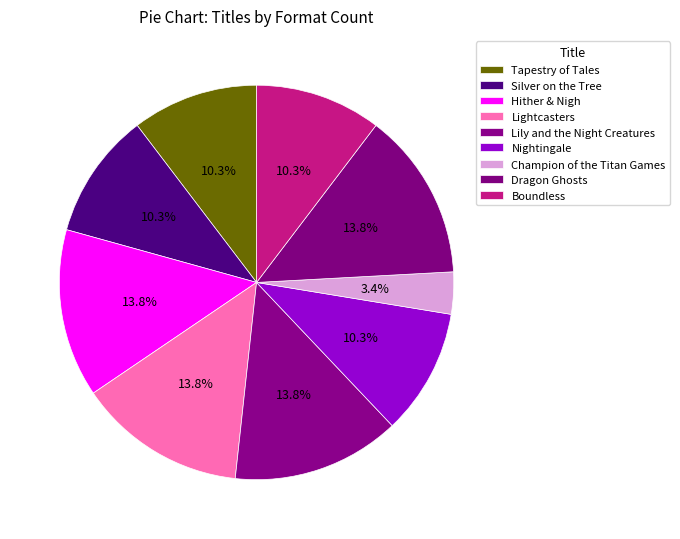

Does any single category account for the majority?

No